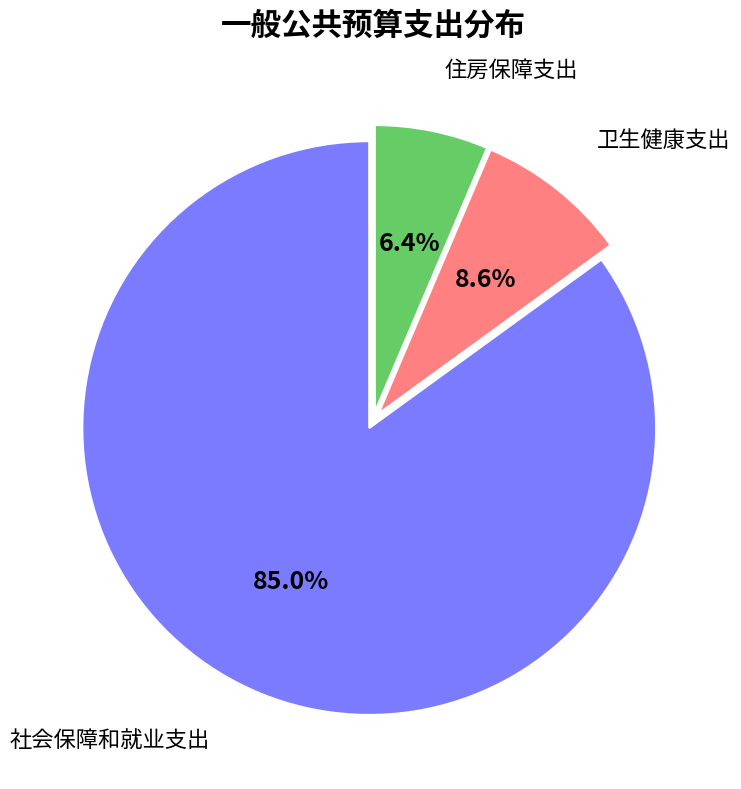

Combined, what portion of the pie is 住房保障支出 and 社会保障和就业支出?

91.4%